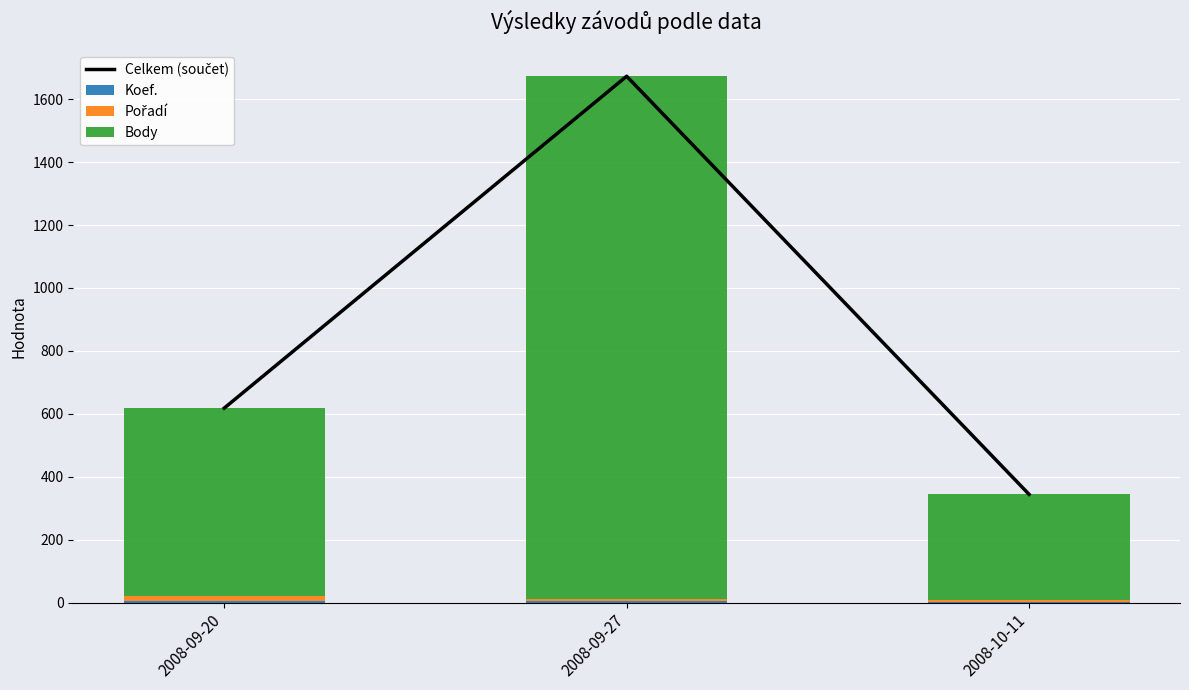

Which series changed the most between 2008-09-27 and 2008-10-11?

Celkem (součet)